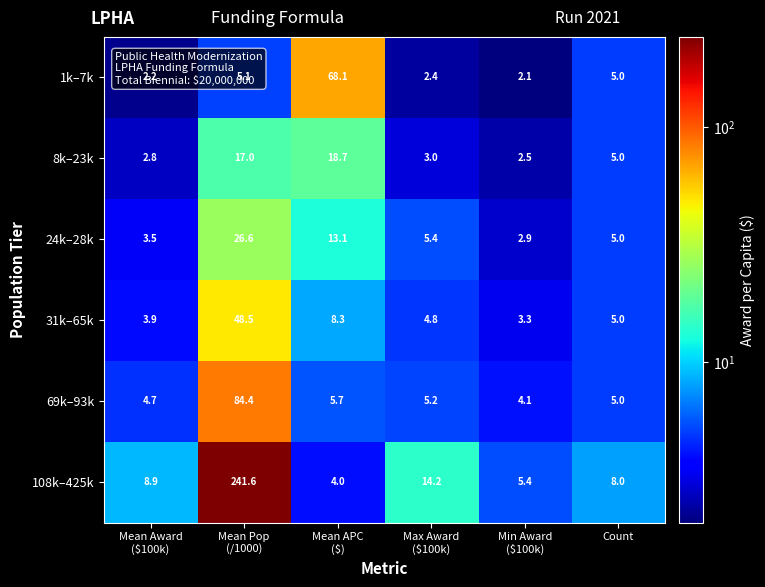

What is the difference between the maximum and minimum values in the 69k–93k series?

80.3